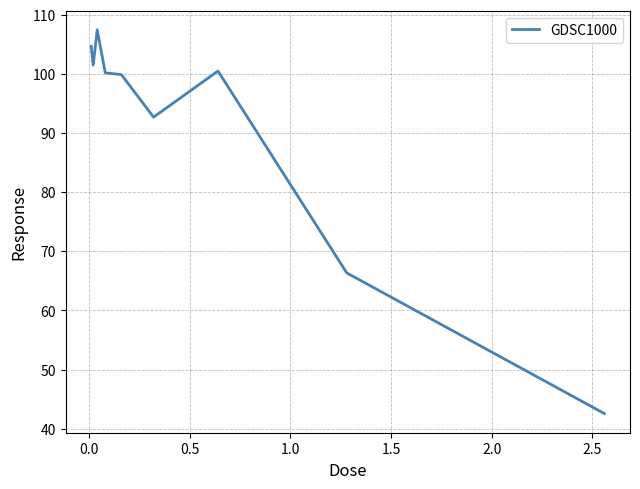

What is the smallest value displayed?

42.6